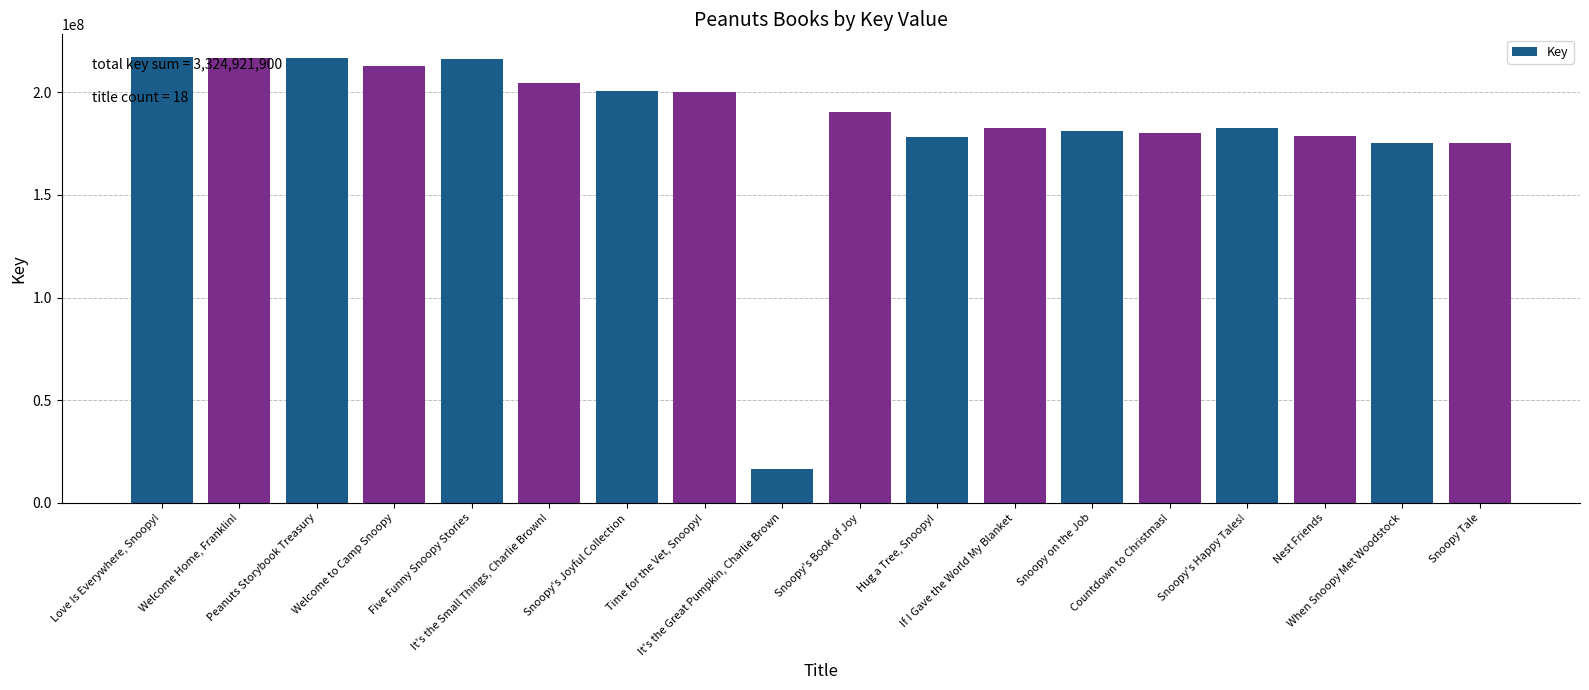

What is the average value?

184717883